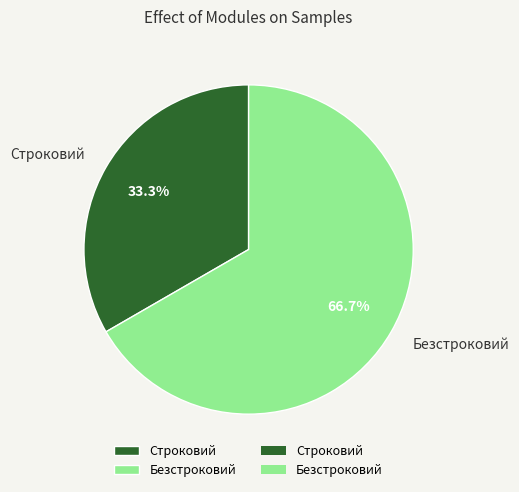

Rank the categories by value from lowest to highest.

Строковий, Безстроковий